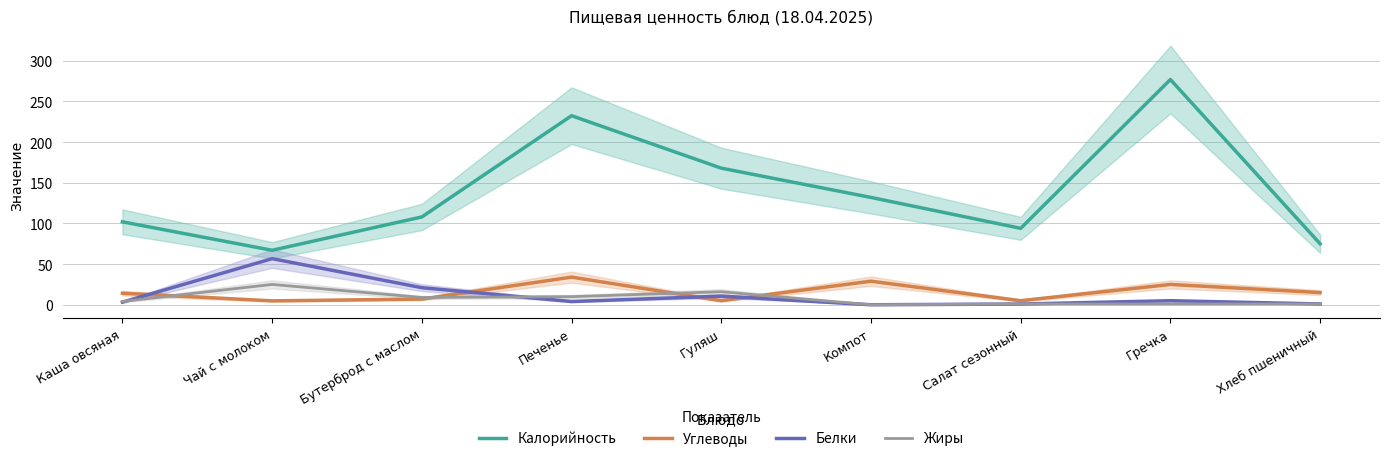

Which category has the lowest value in the Углеводы series?

Чай с молоком